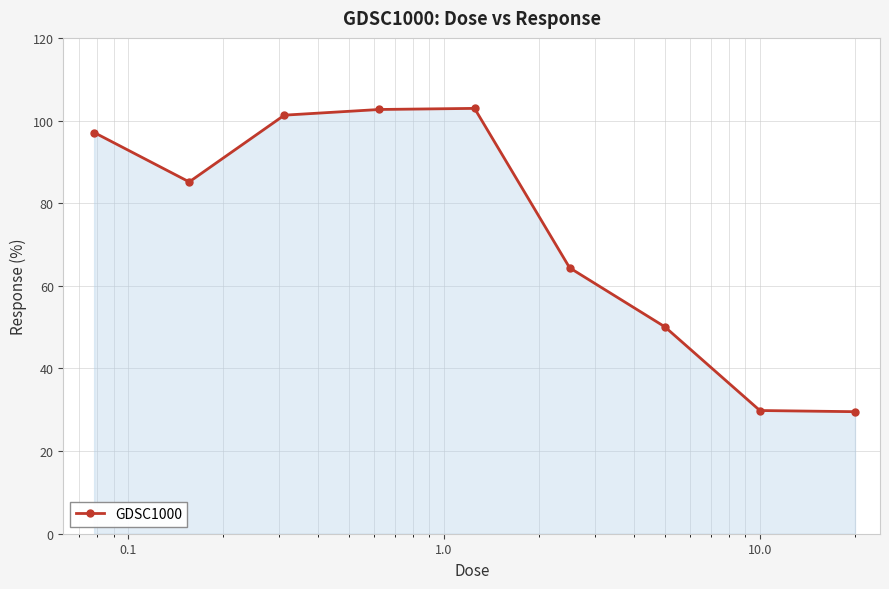

What is the difference between the maximum and minimum values?

73.4